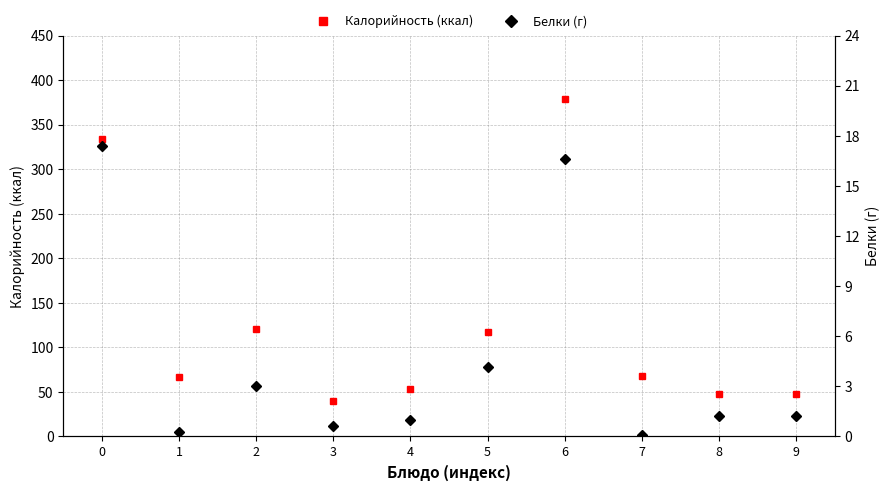

True or false: Белки (г) and Калорийность (ккал) cross at least once.

False